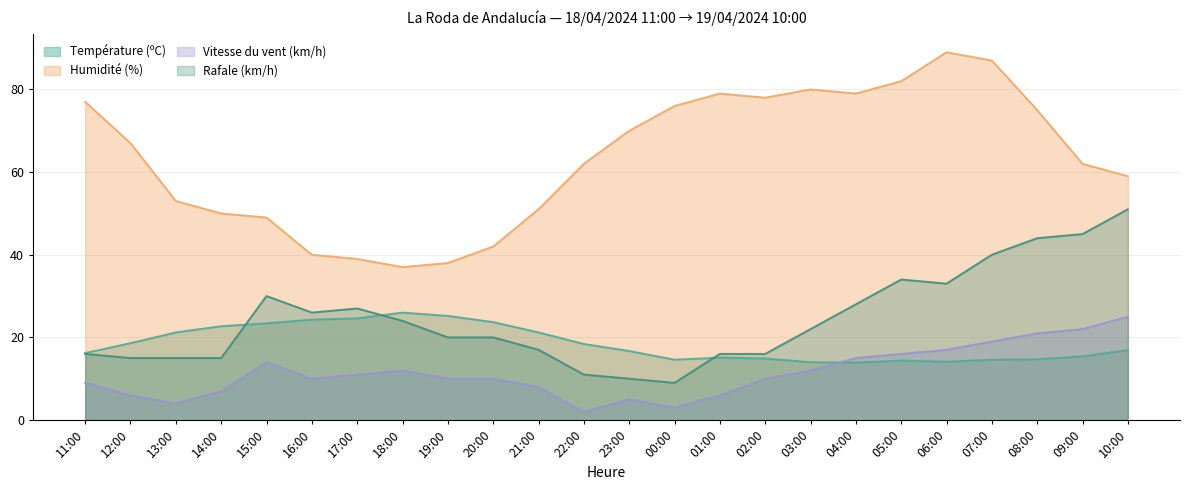

Which series has the largest total across all categories?

Humidité (%)